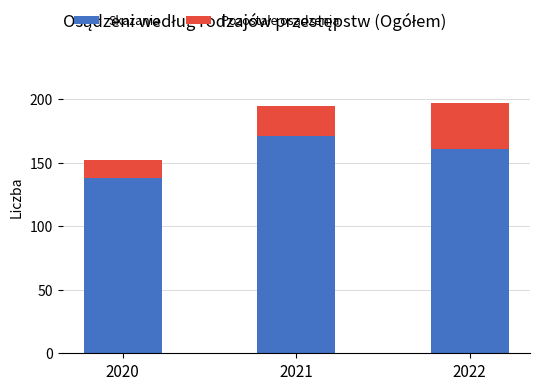

What is the total value across all series at 2020?

152